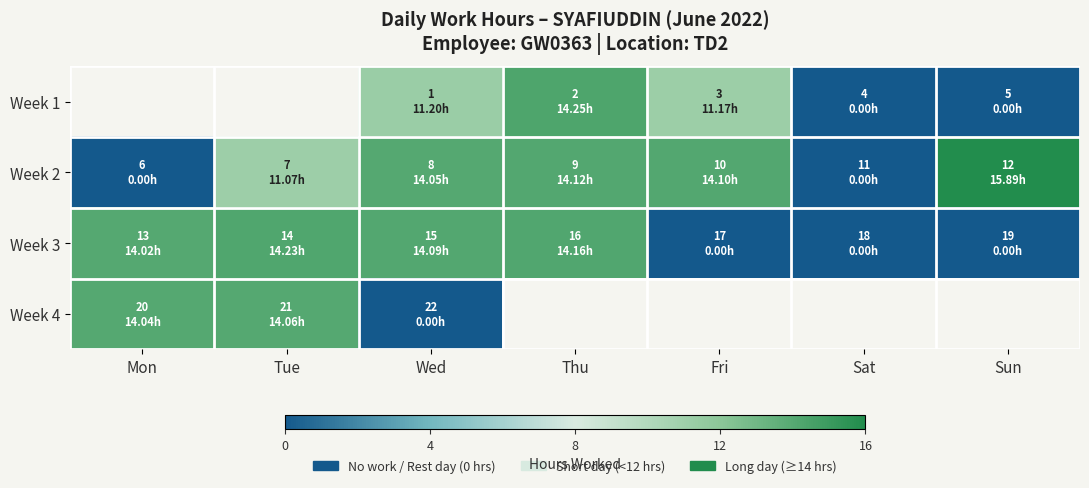

Which series has the largest total across all categories?

Week 2